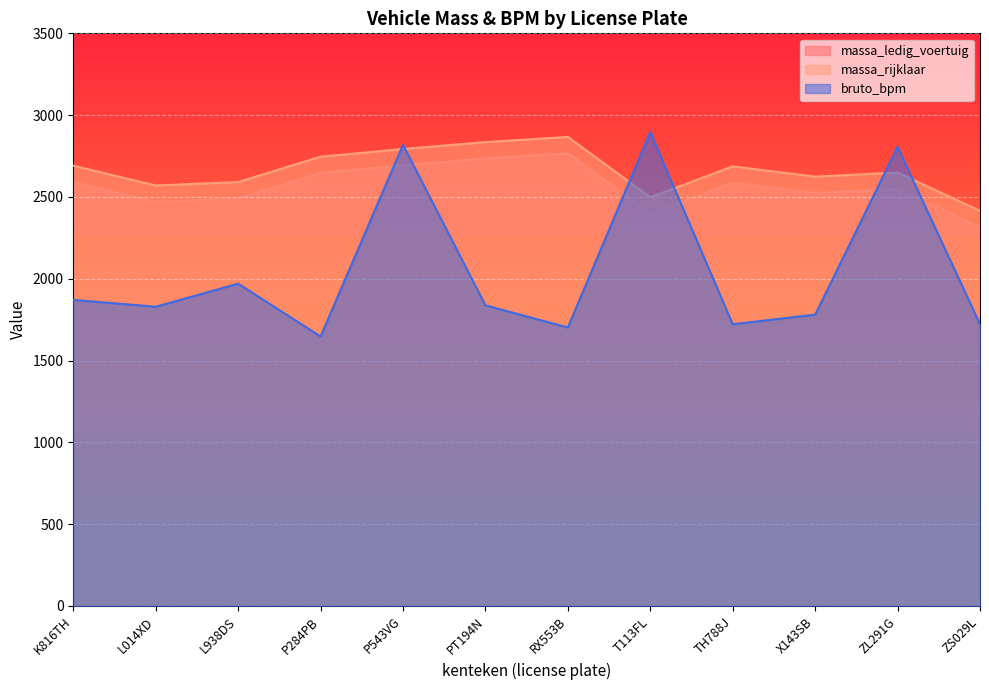

How many times do massa_rijklaar and bruto_bpm cross each other?

6